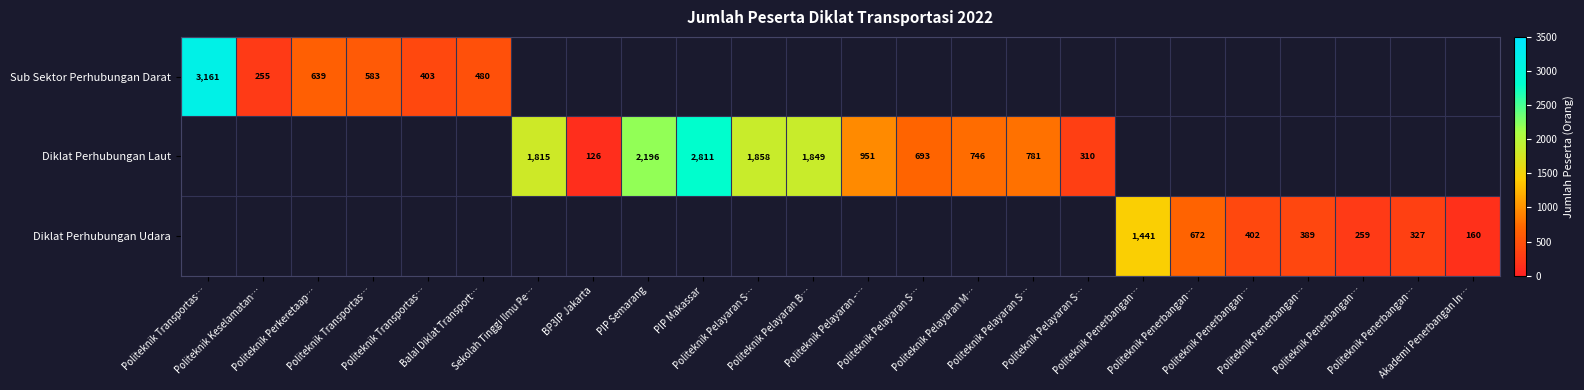

What is the maximum value shown in the chart?

3161.0